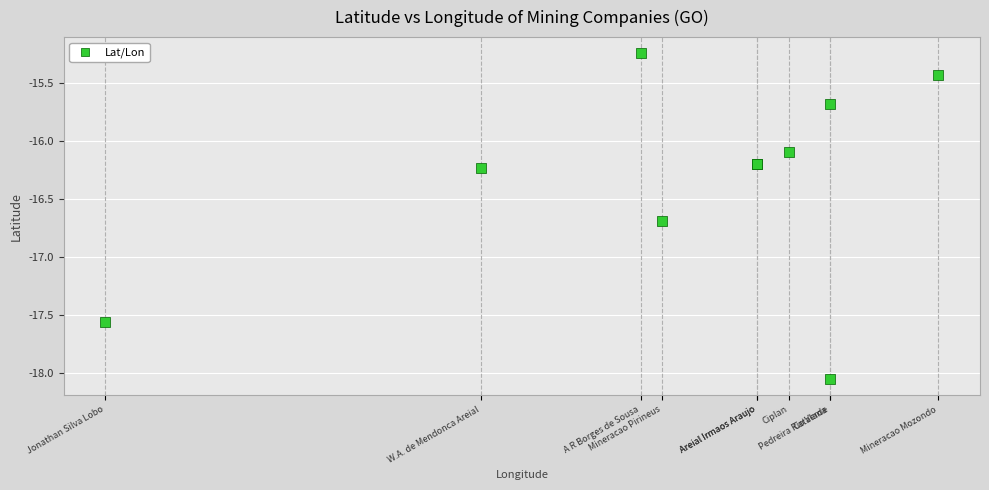

What Y value in the scatter plot is closest to -16?

-16.1